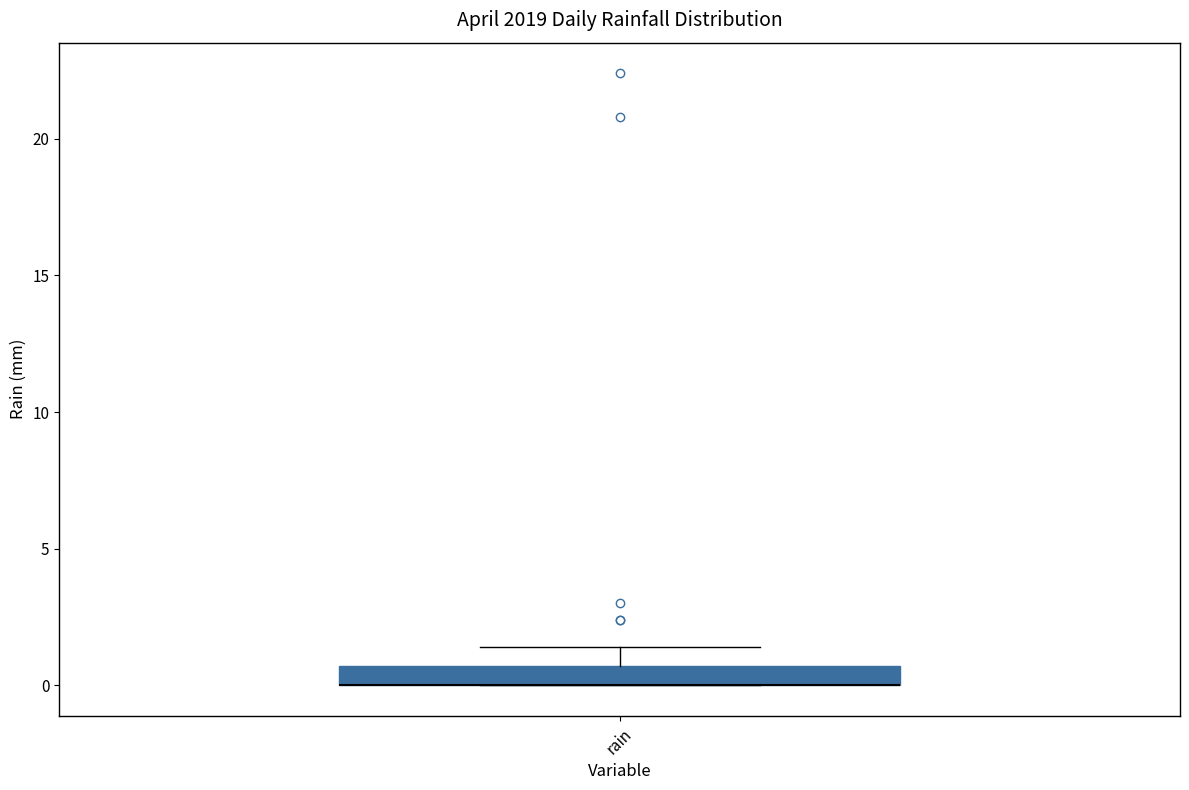

Where is the lower edge of the box for rain on the y-axis? The values are not printed on the chart, so give them approximately, as read against the axis.

0.0